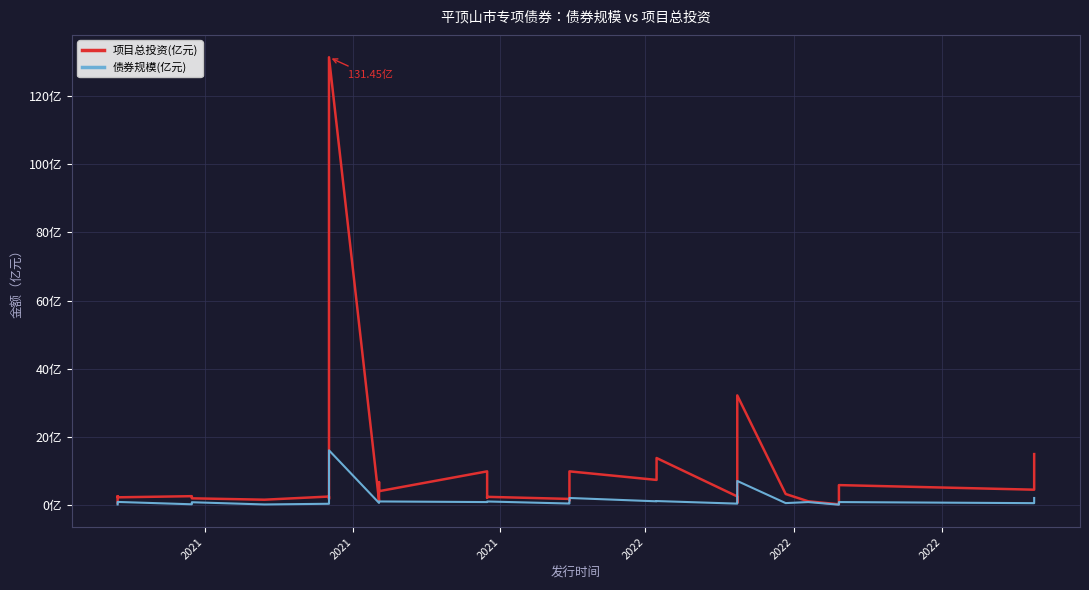

Is the value of 项目总投资(亿元) at 2022 greater than the value of 债券规模(亿元) at 14?

Yes